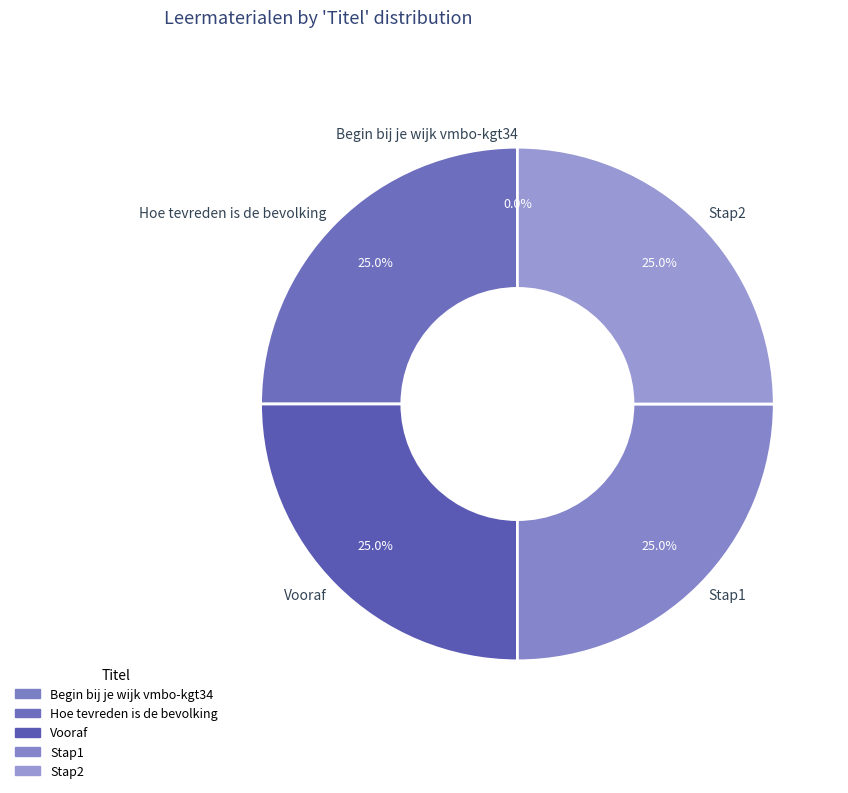

Approximately how many times larger is the value at Stap1 compared to Hoe tevreden is de bevolking?

1.0